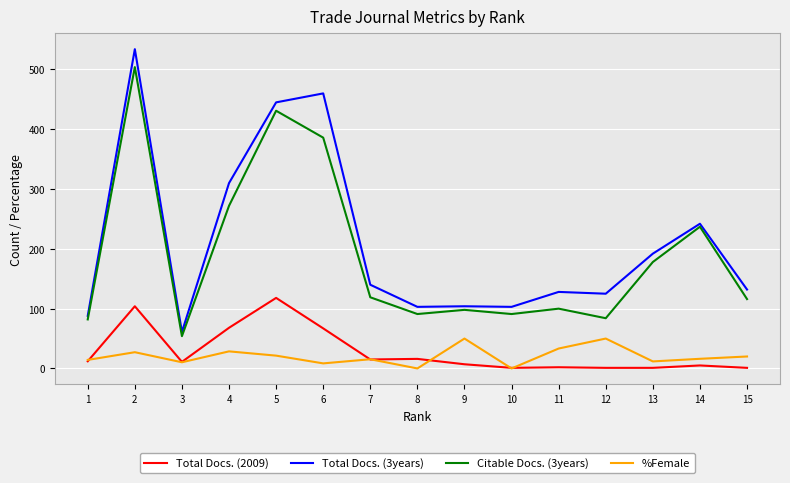

What is the maximum value for Total Docs. (2009)?

118.0